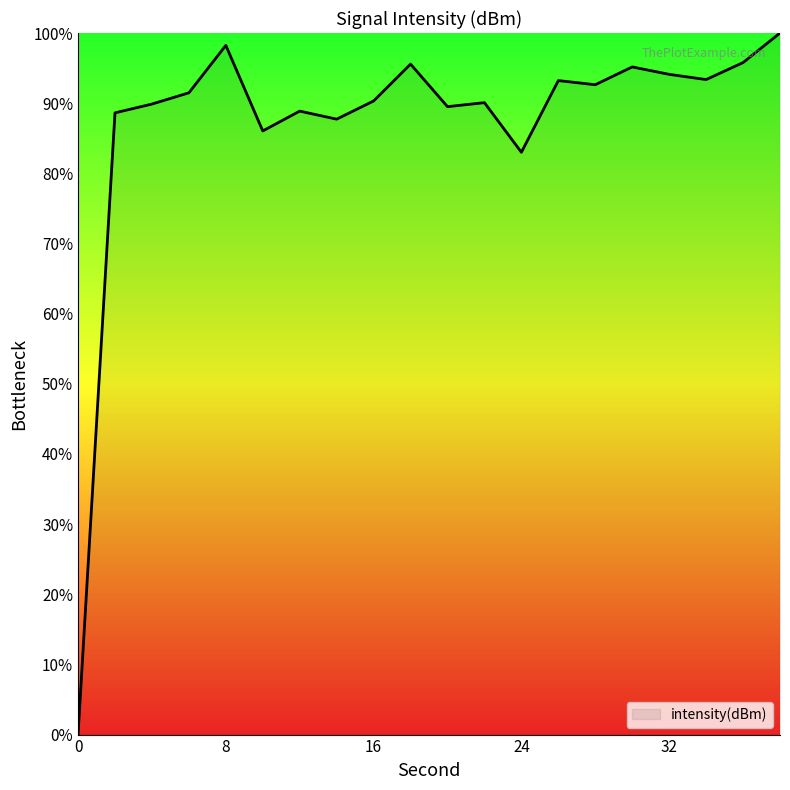

What is the difference between the maximum and minimum values?

100.0